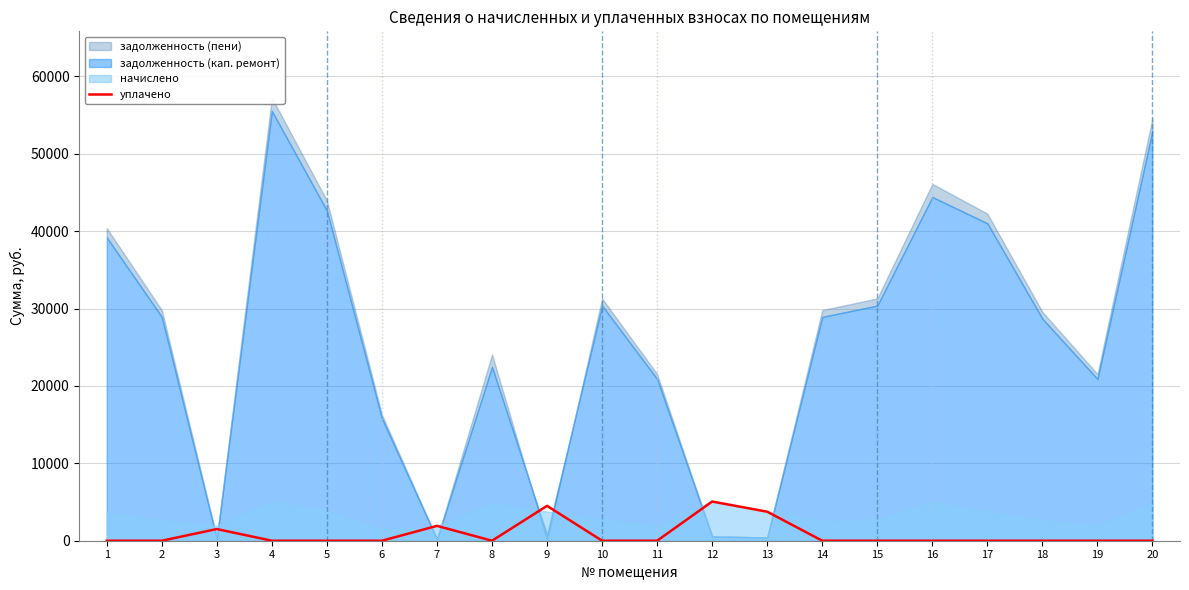

How many interior local valleys (lower than both neighbors) does the data have?

1